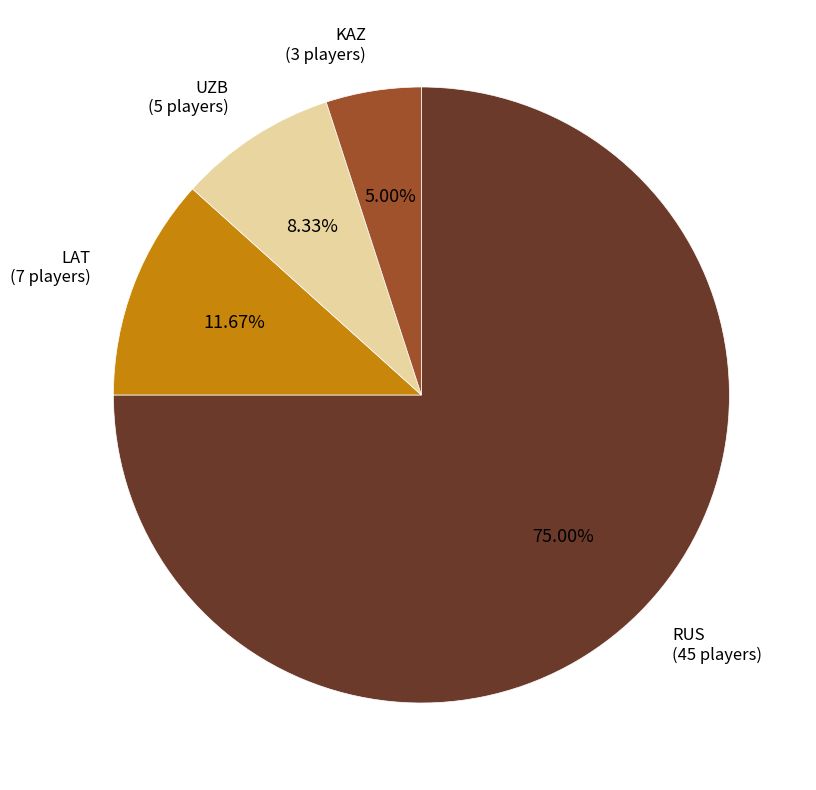

Is there any slice that represents more than half of the pie?

Yes